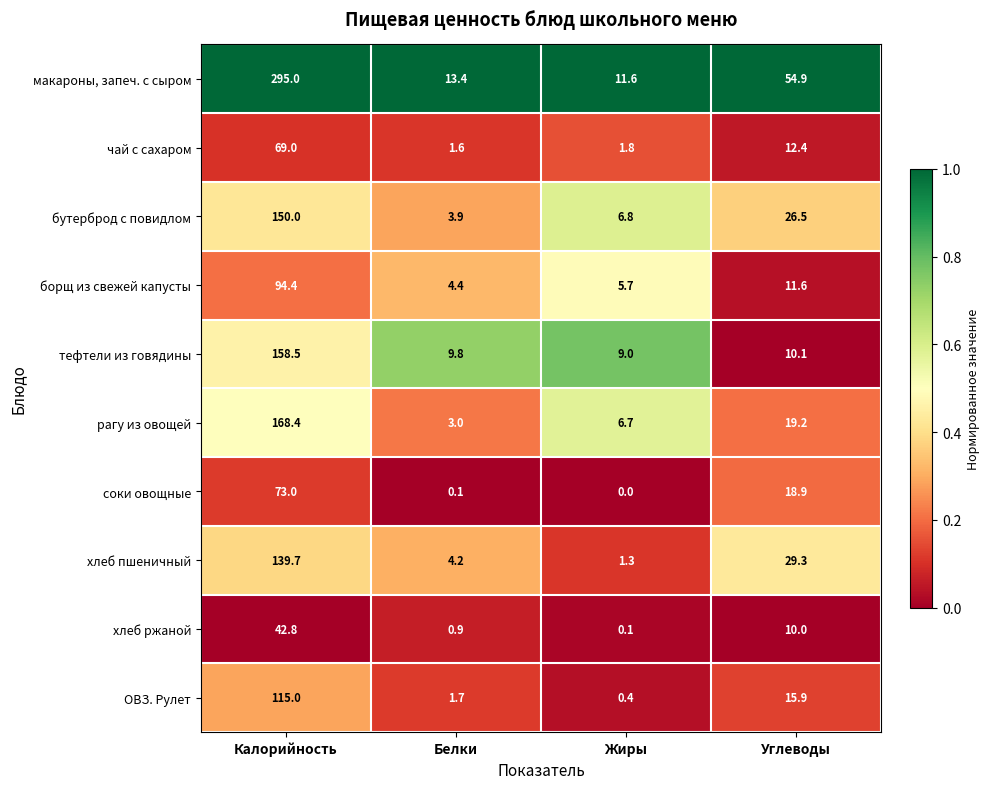

Count the number of data series in this chart.

10